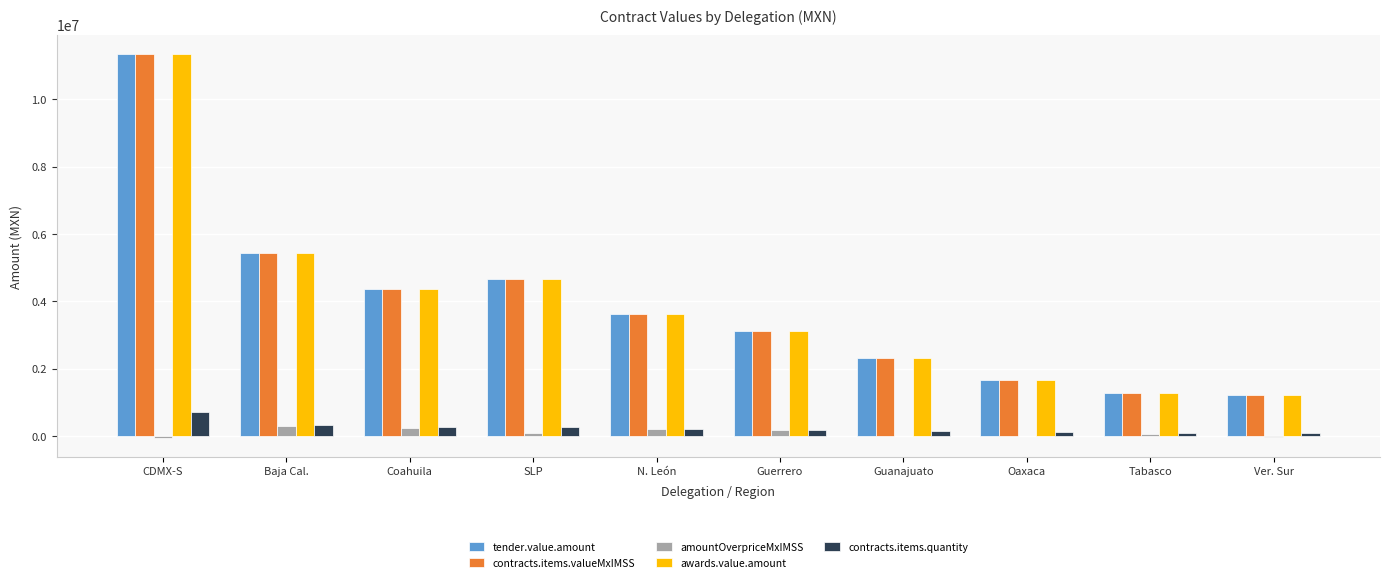

At which category is the sum across all series the highest?

CDMX-S